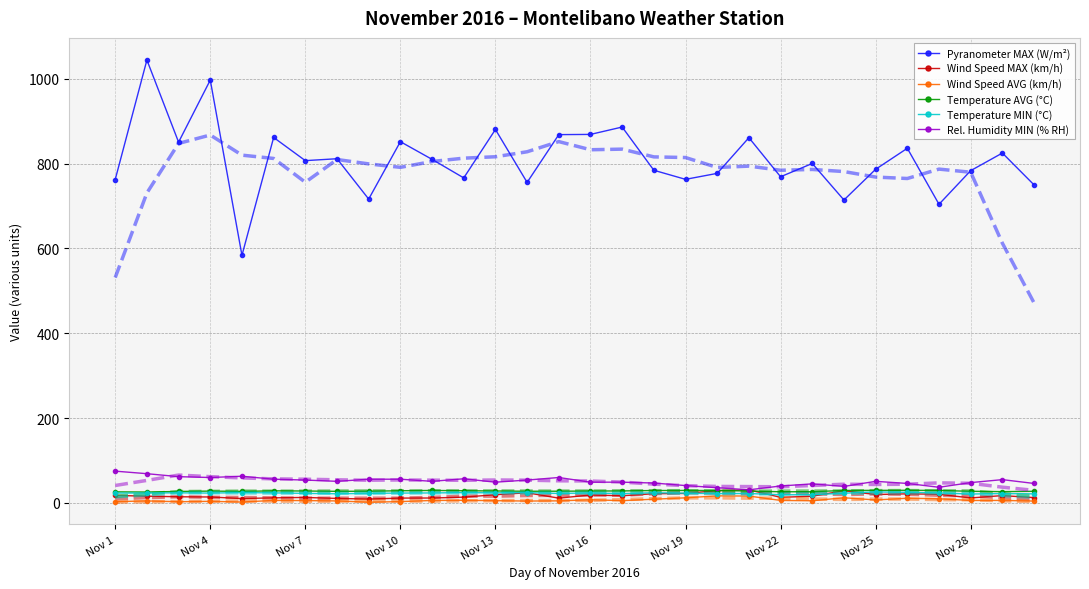

True or false: Wind Speed MAX (km/h) and Pyranometer MAX (W/m²) cross at least once.

False